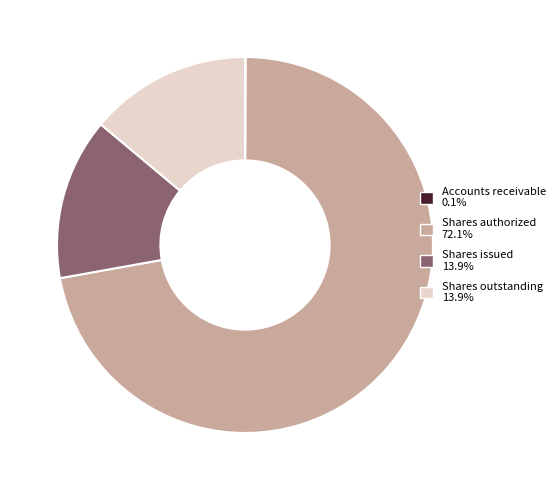

Approximately how many times larger is the value at Shares issued 13.9% compared to Shares outstanding 13.9%?

1.0